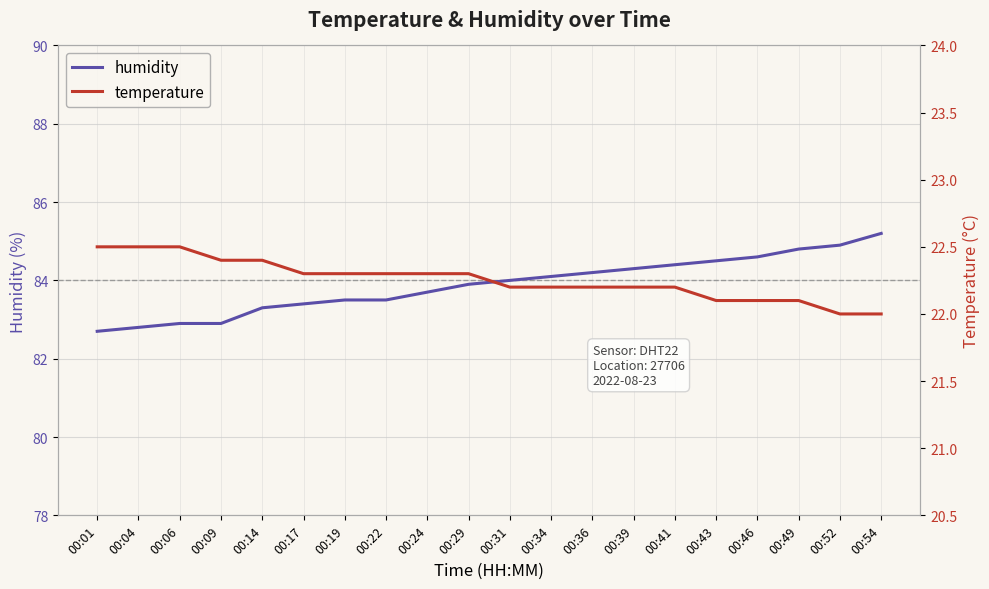

What is the difference between the temperature values at 00:39 and 00:24?

0.1